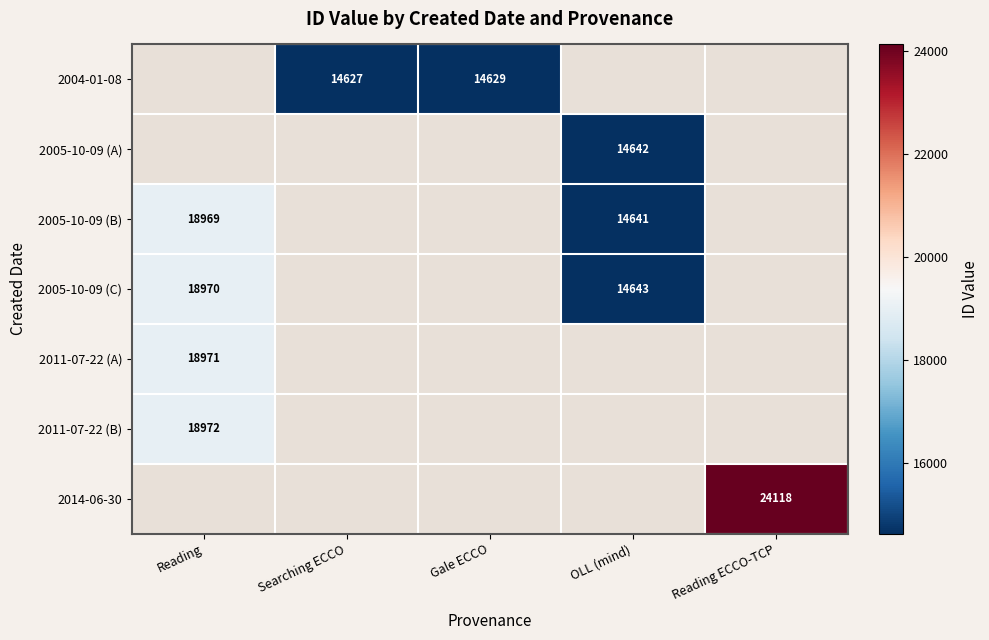

Count the number of data series in this chart.

7